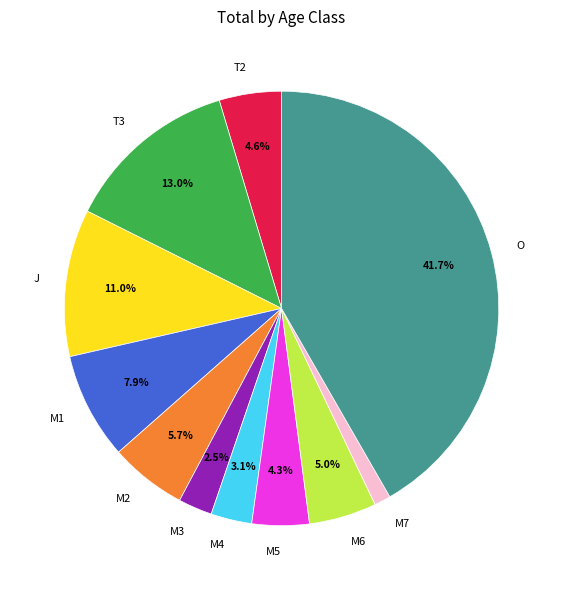

Is there any slice that represents more than half of the pie?

No